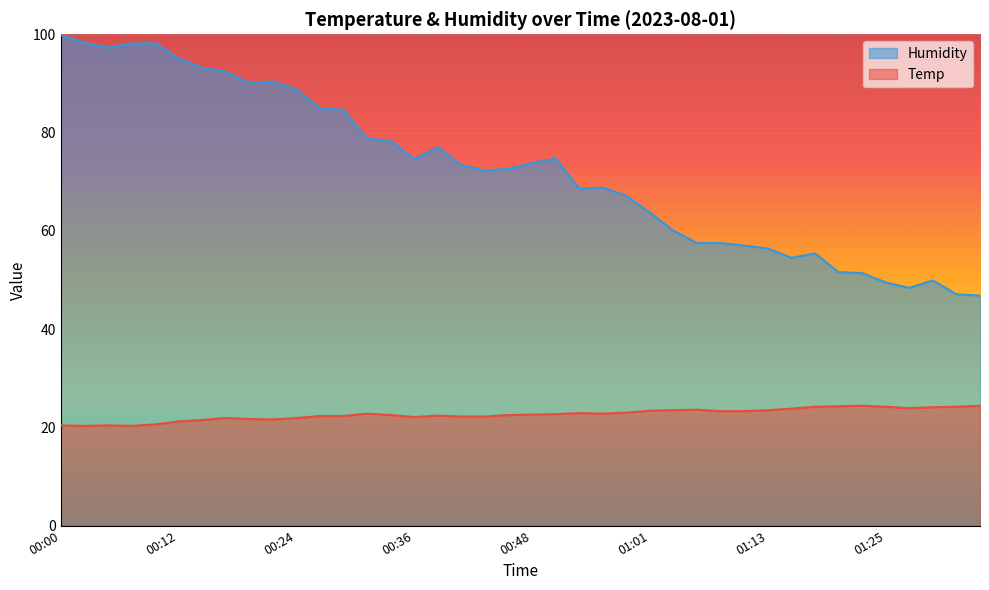

Where is Humidity nearest to the value 73?

00:41